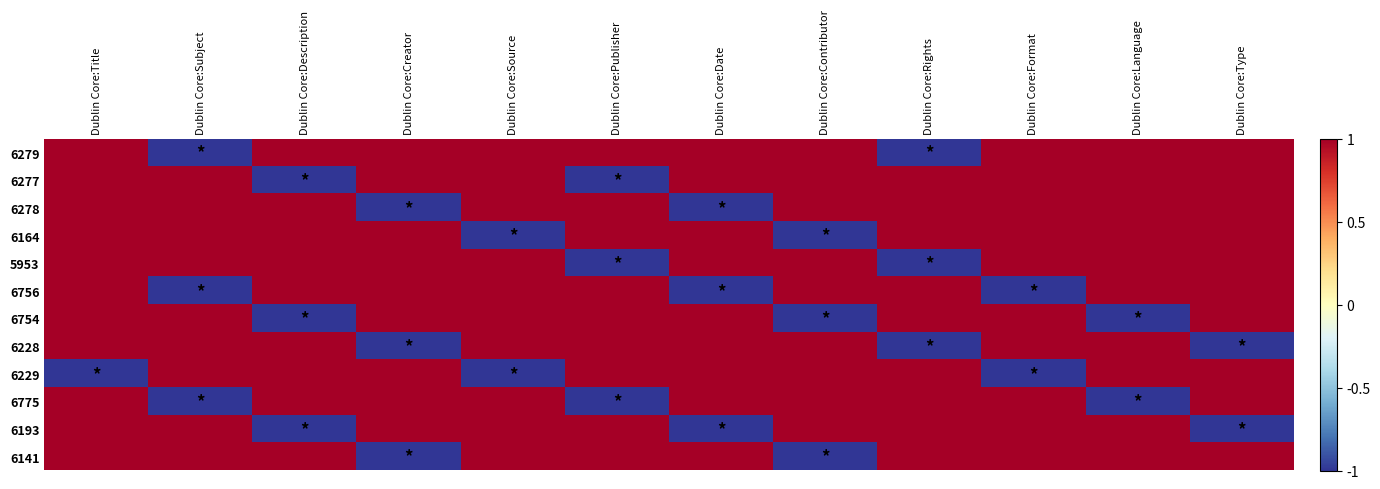

Which series has the largest range (max minus min)?

6279